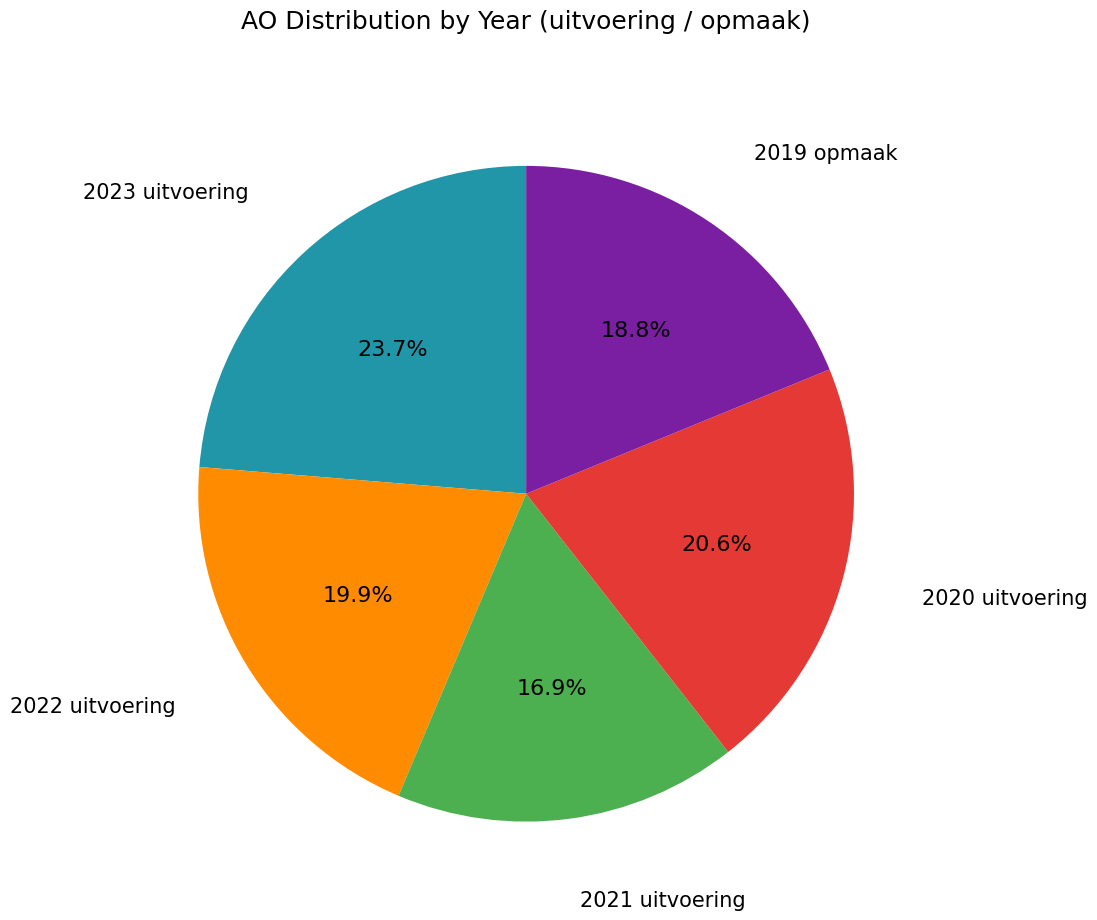

Does any single category account for the majority?

No